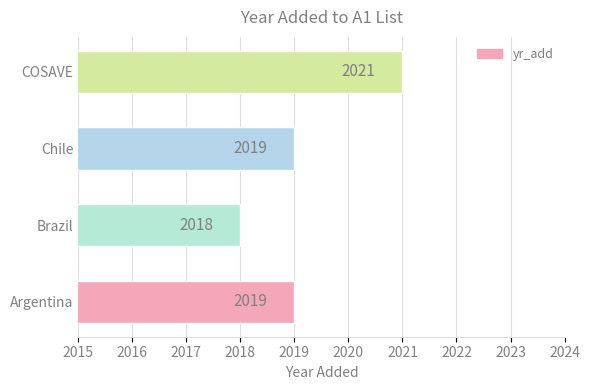

True or false: the data shows 2019 at Chile.

True